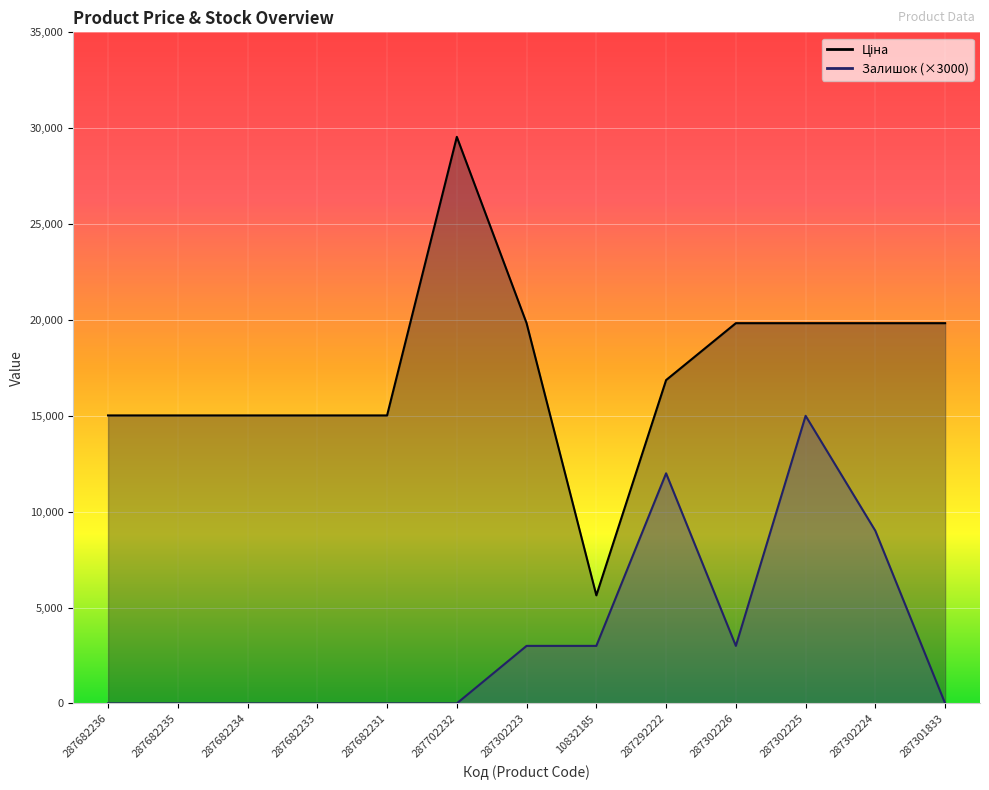

Rank the series by their maximum value, from lowest to highest.

Залишок, Ціна